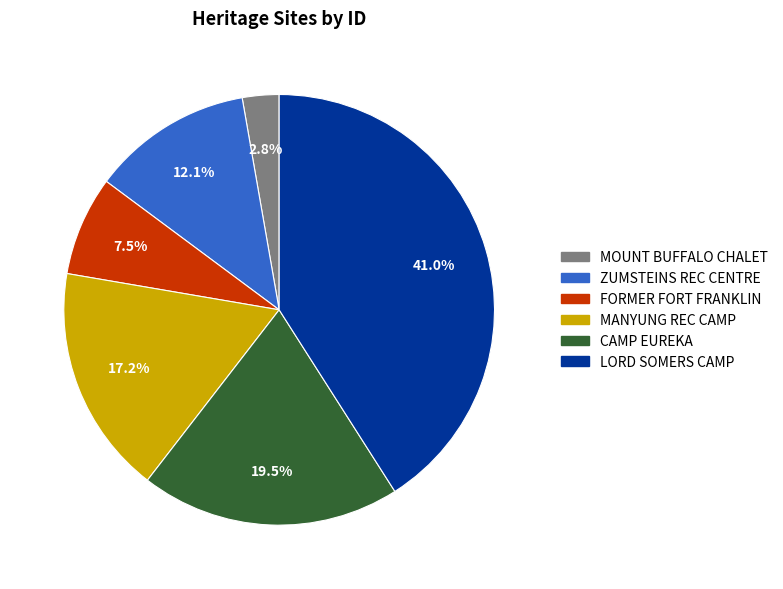

Is there a majority slice in this chart?

No